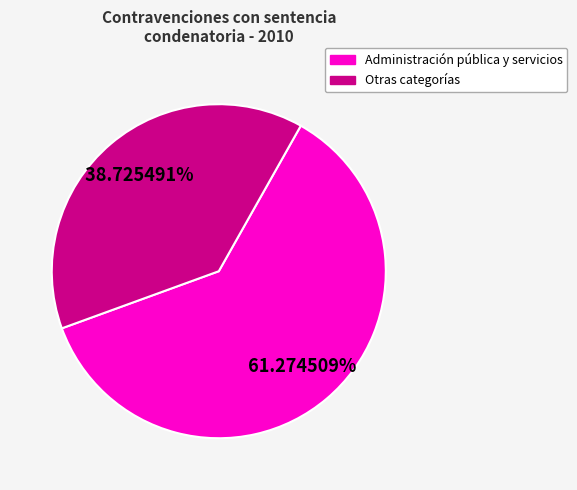

Is there any slice that represents more than half of the pie?

Yes